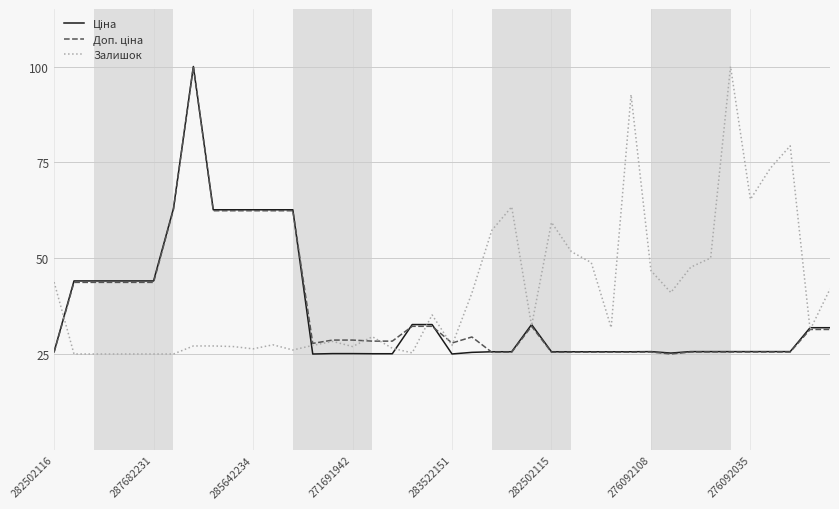

What is the maximum value shown in the chart?

100.0